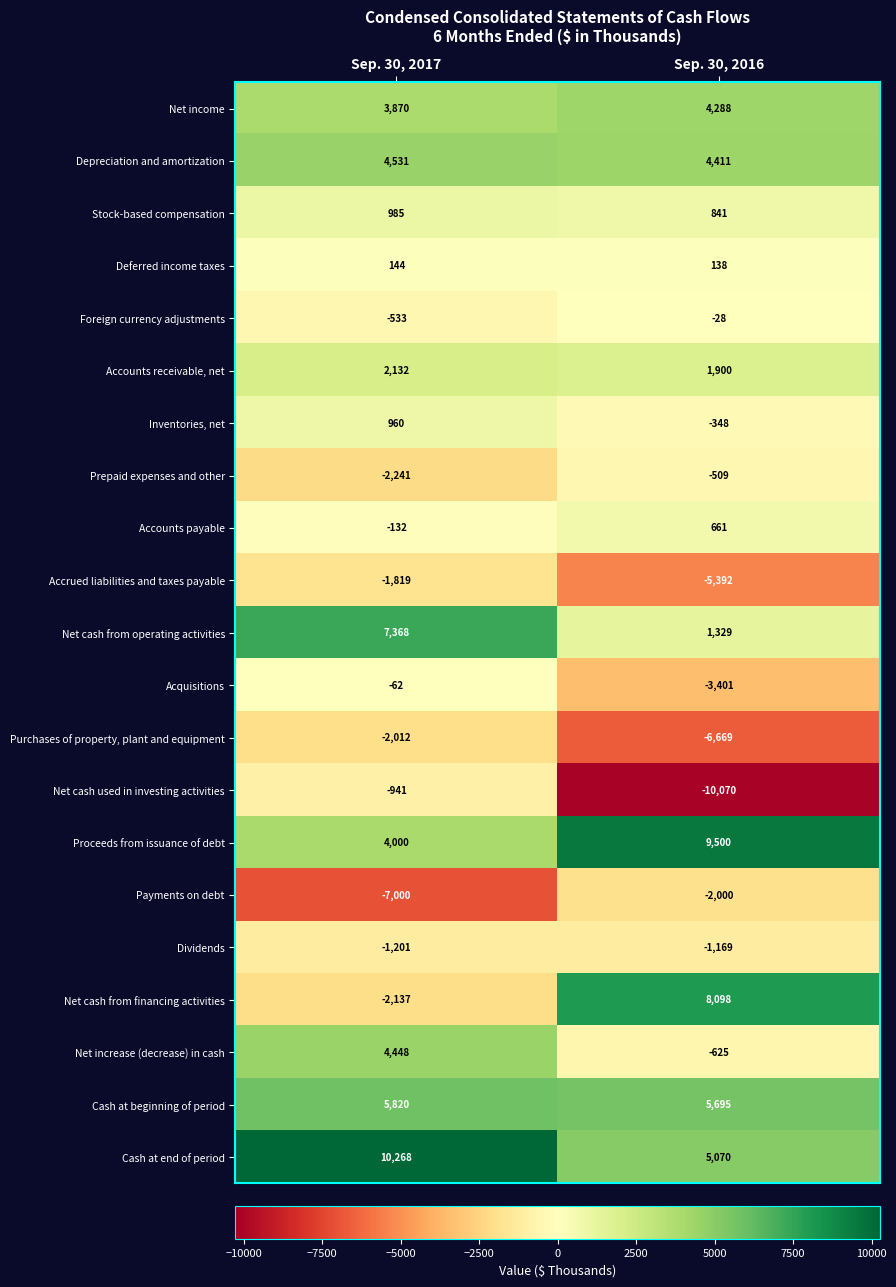

What is the greatest value displayed?

10268